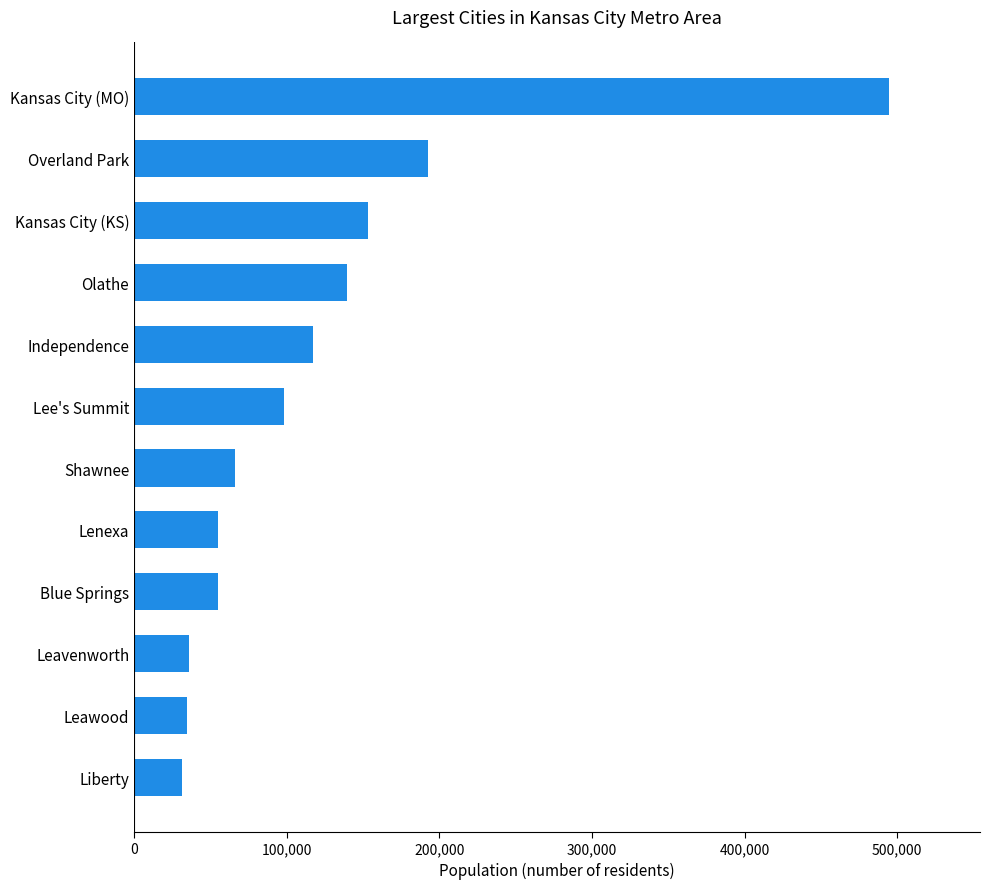

What is the average value?

122836